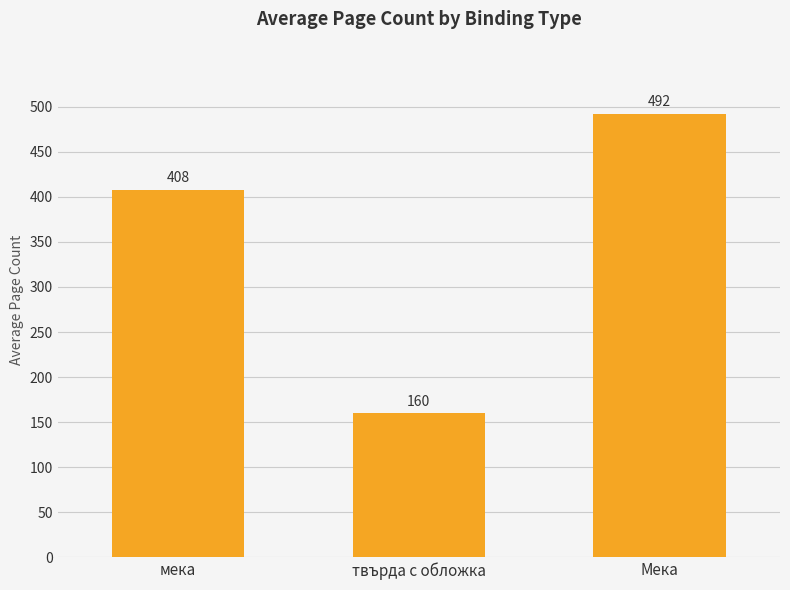

True or false: the data shows 160 at твърда с обложка.

True